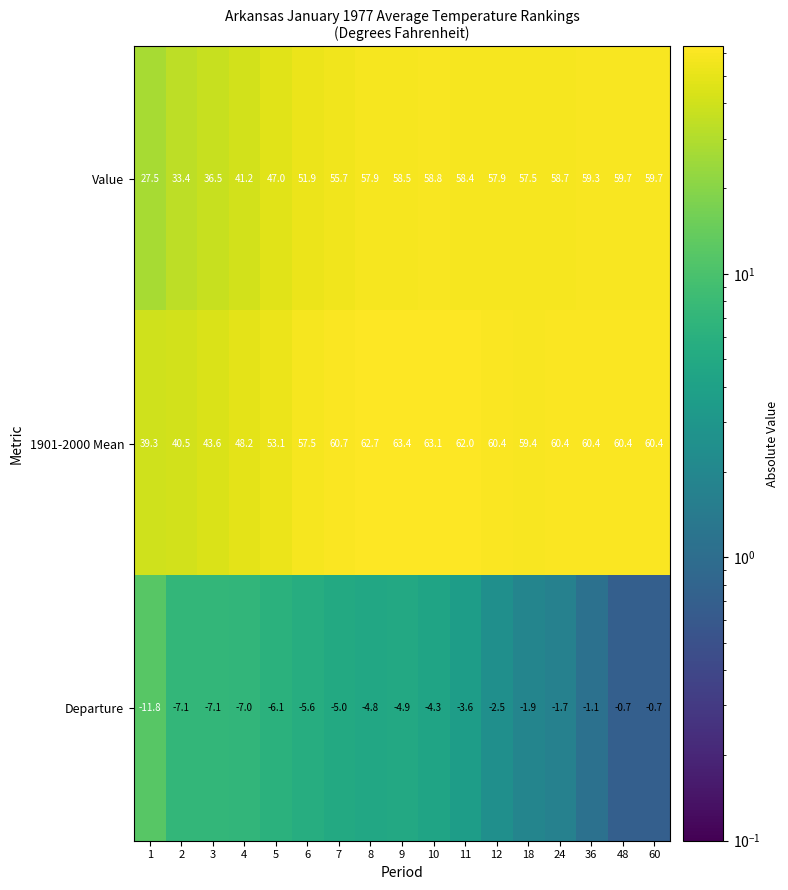

What is the spread (max minus min) of values at 7?

65.7